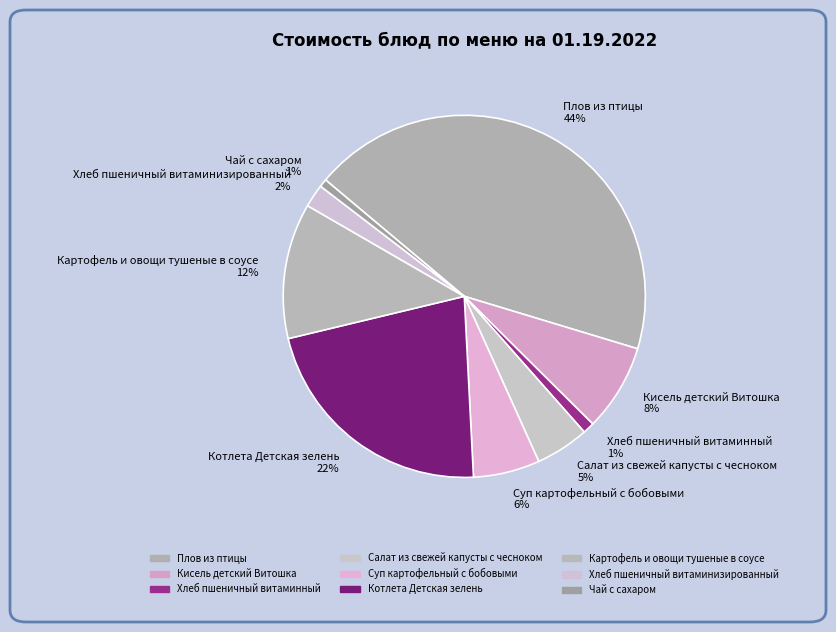

Which slice is the largest?

Плов из птицы